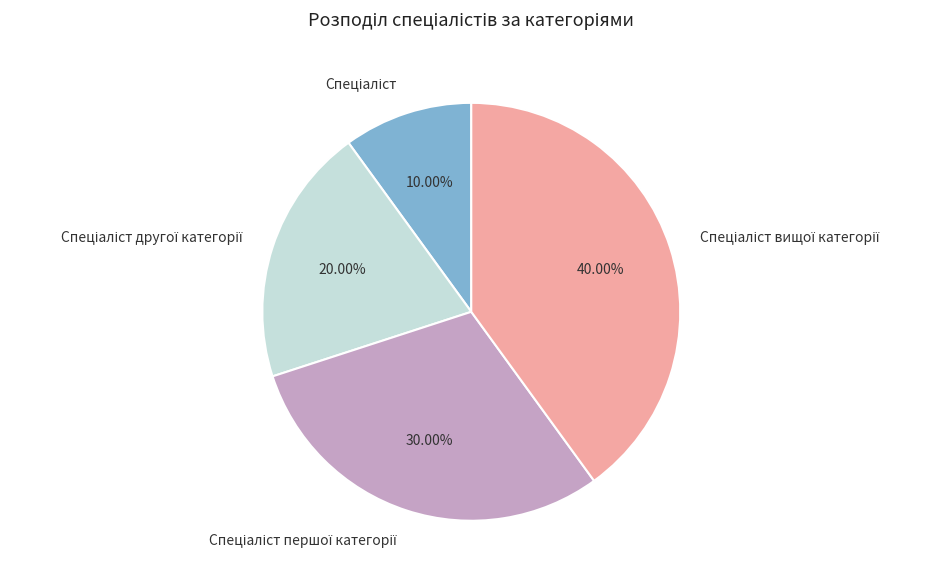

Does any single category account for the majority?

No